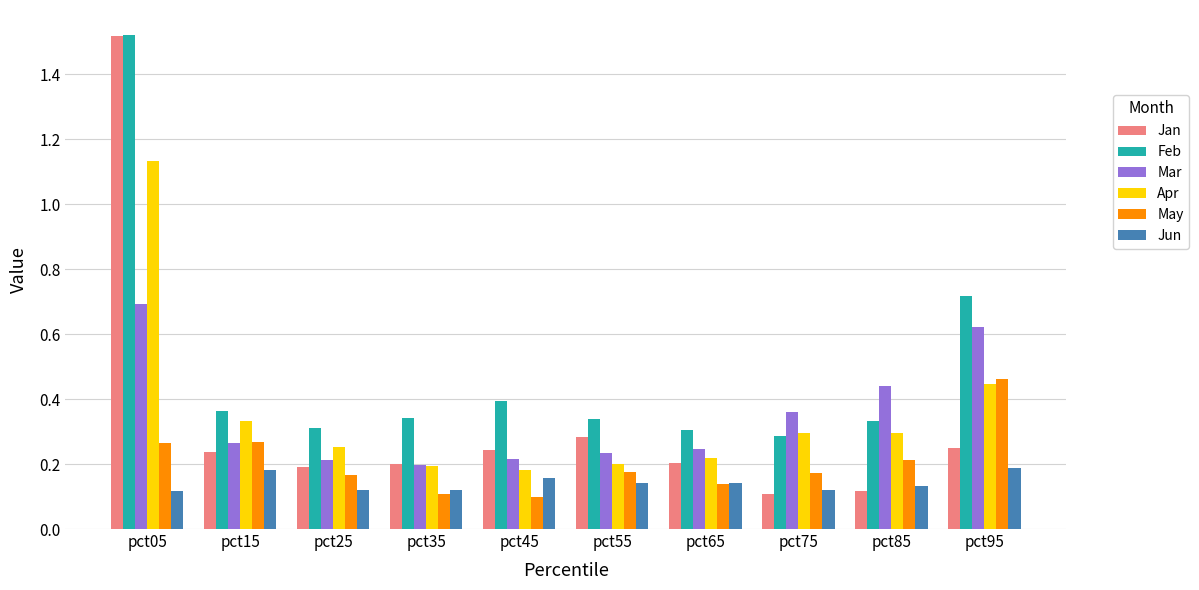

The value of Mar at pct85 is 0.2. True or false?

False